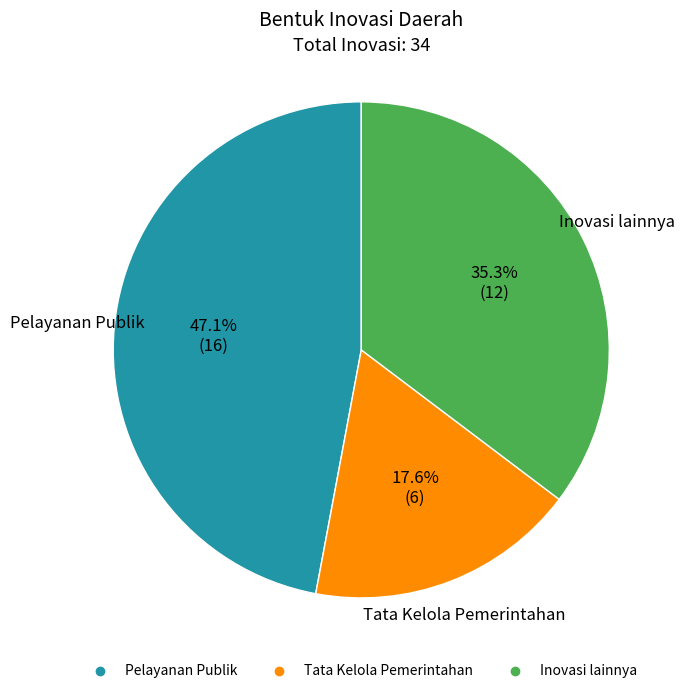

What is the largest slice in the pie chart?

Pelayanan Publik